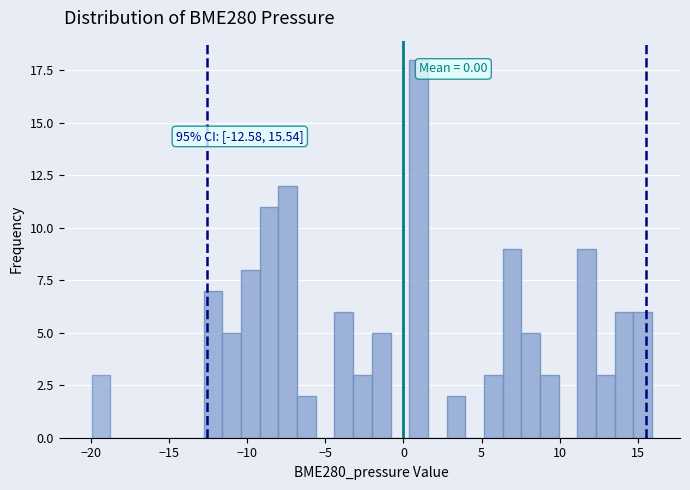

Read against the x-axis, roughly where is the centre of the tallest bar?

1.0